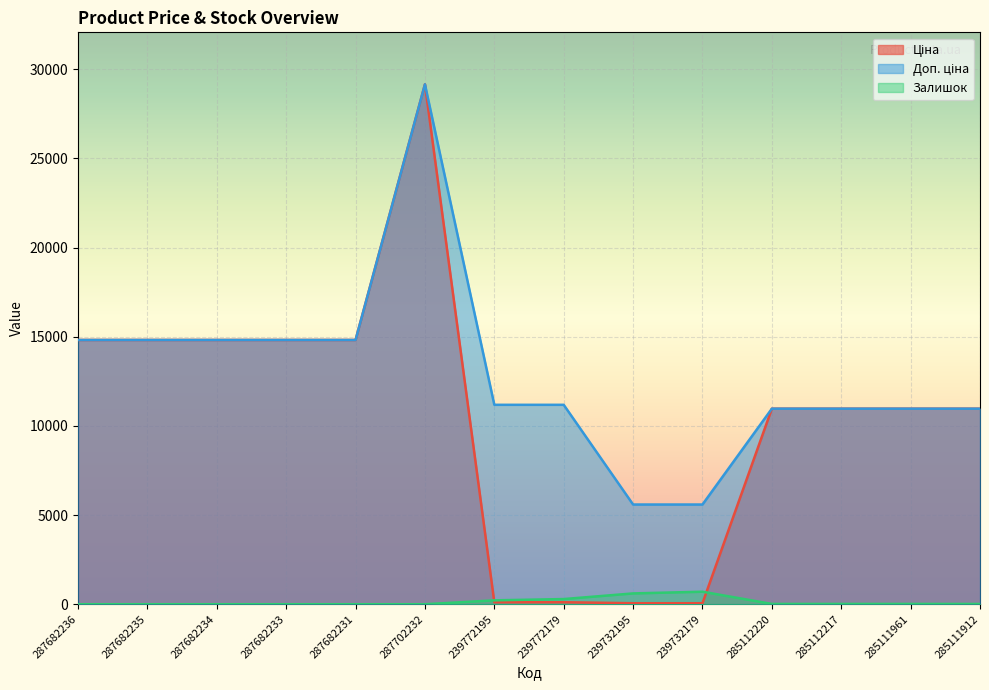

In Доп. ціна, how many points are higher than both neighbors (excluding endpoints)?

1